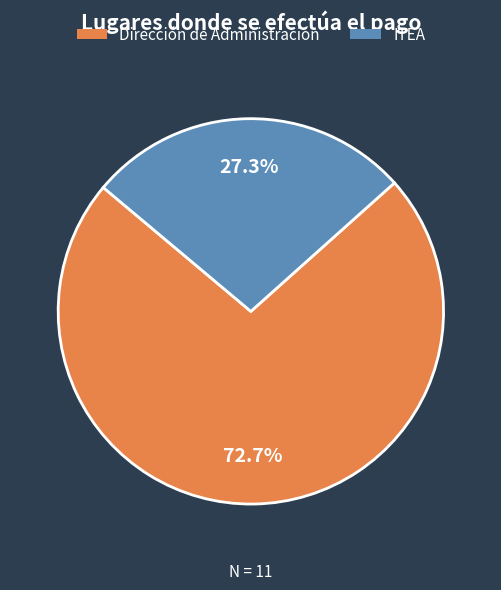

Rank the categories by value from highest to lowest.

Dirección de Administración, ITEA